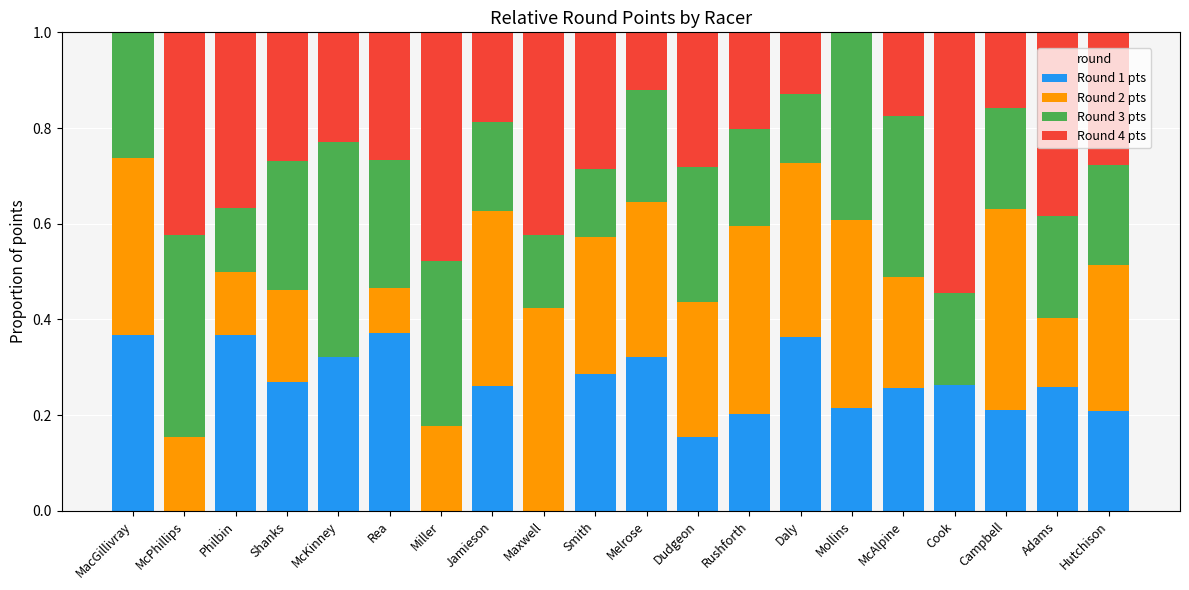

Are the bars grouped side by side (vs. stacked)?

No